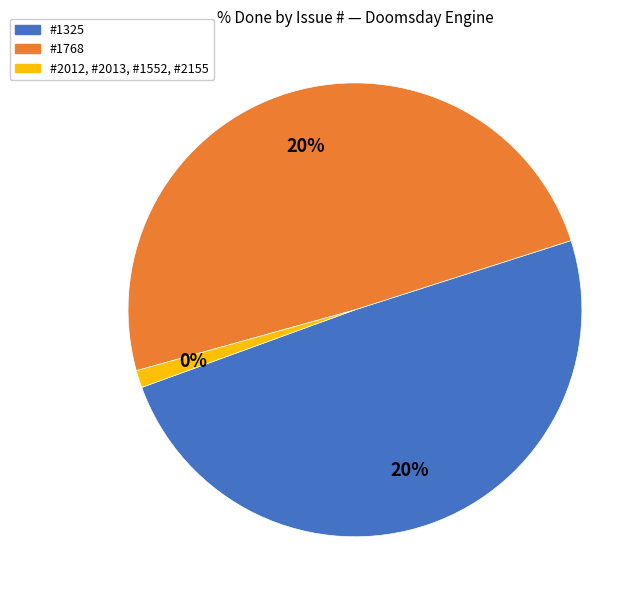

Which has a higher value, 1552 or 2155?

1552